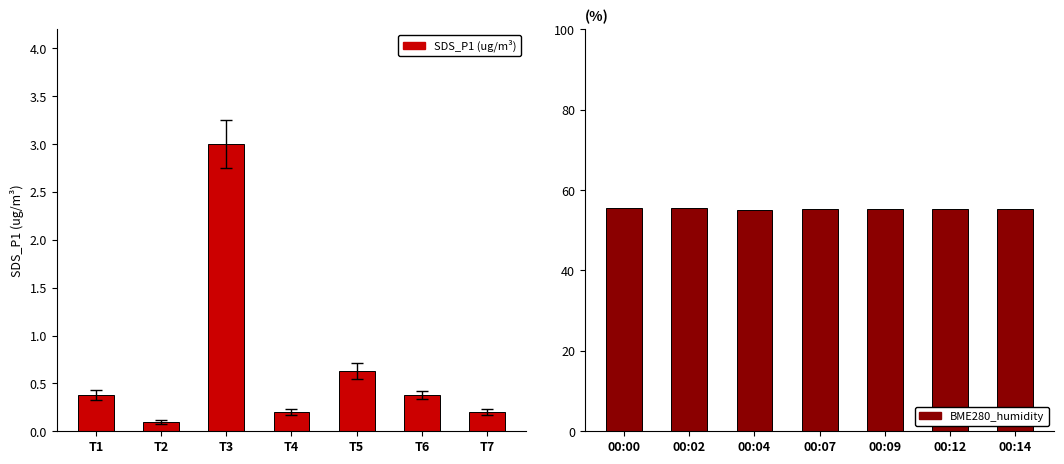

How many bars are there in total?

14